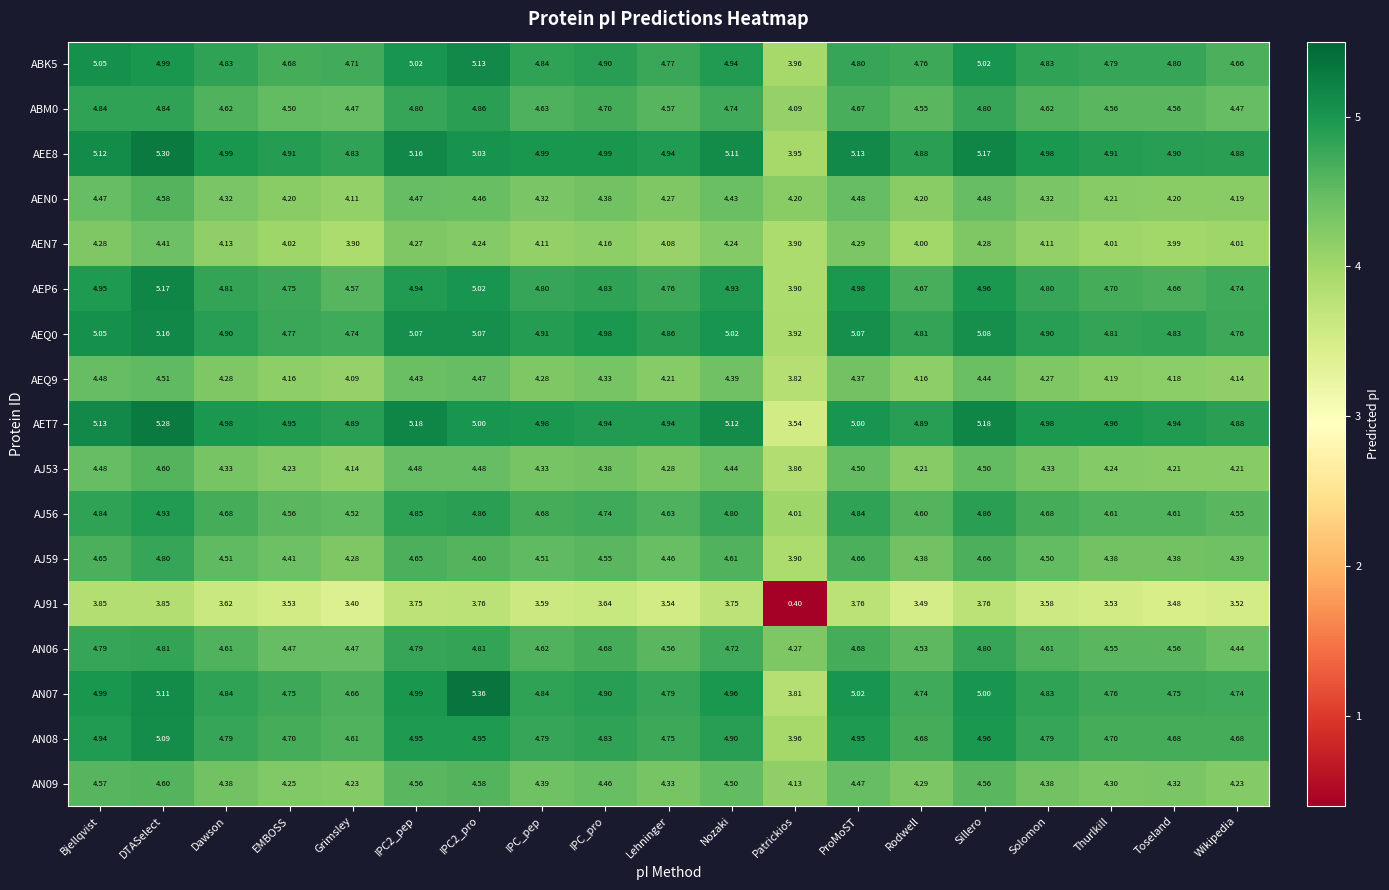

Which series has the largest total across all categories?

AEE8